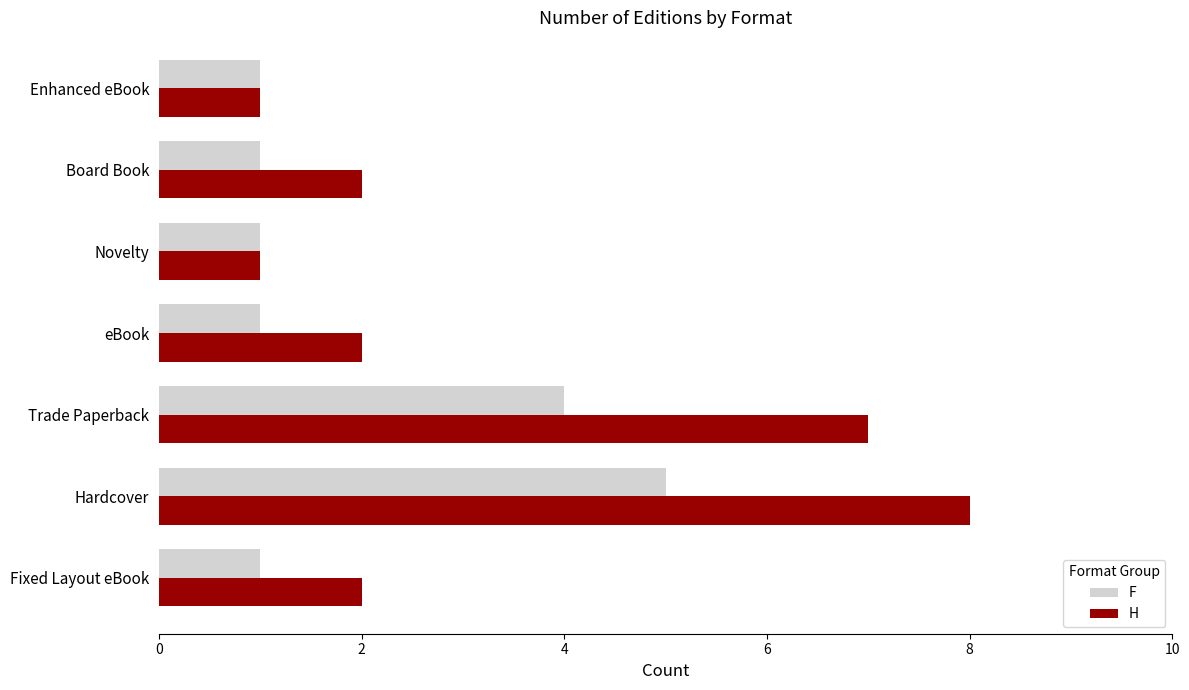

List the series in order of their peak value, lowest first.

F, H